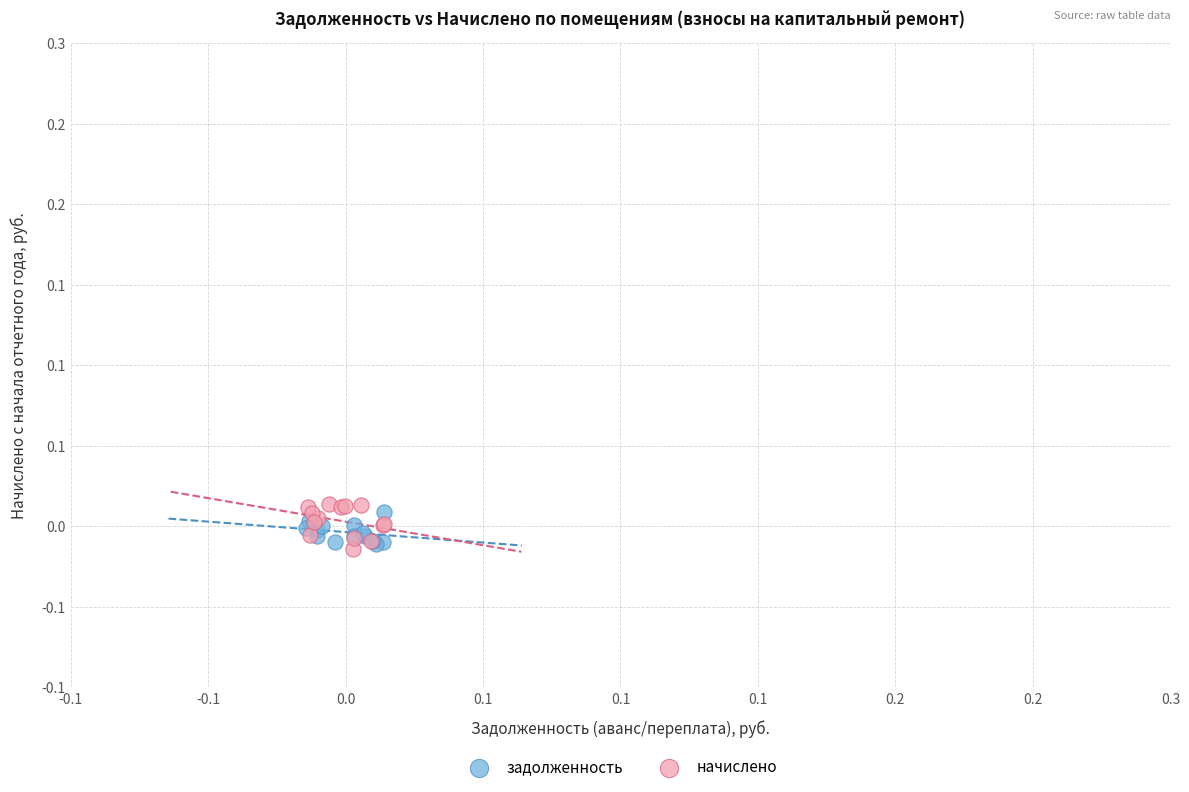

What are all the series names shown in the legend?

задолженность, начислено